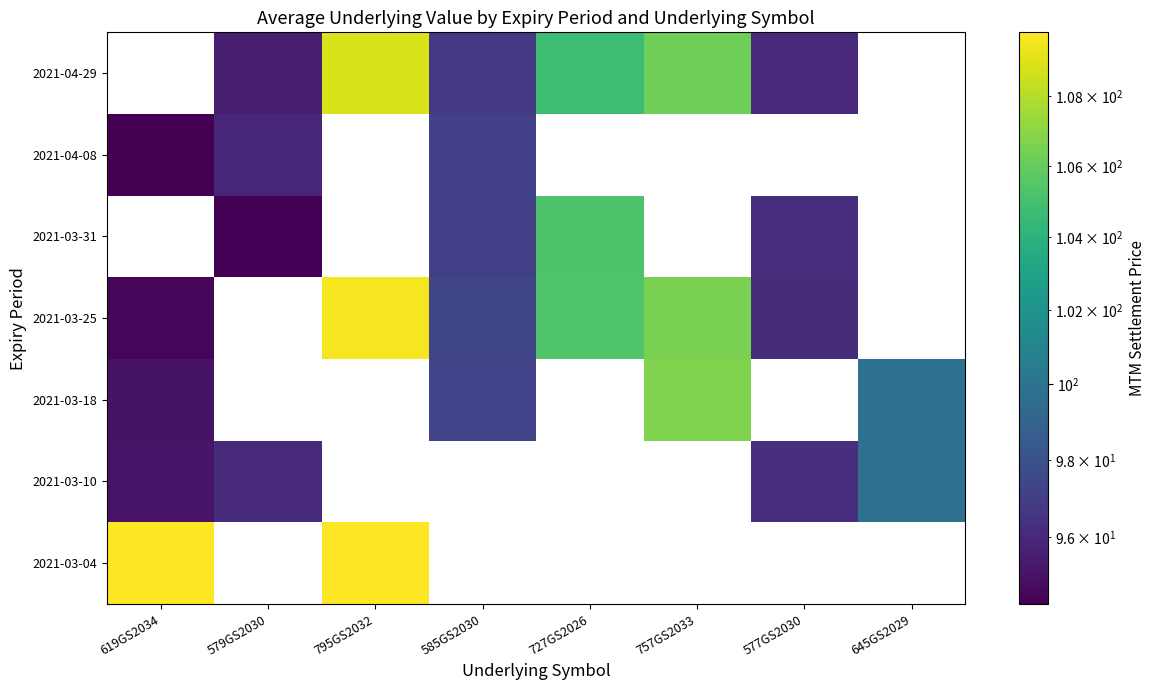

What is the minimum value for 2021-03-25?

94.5